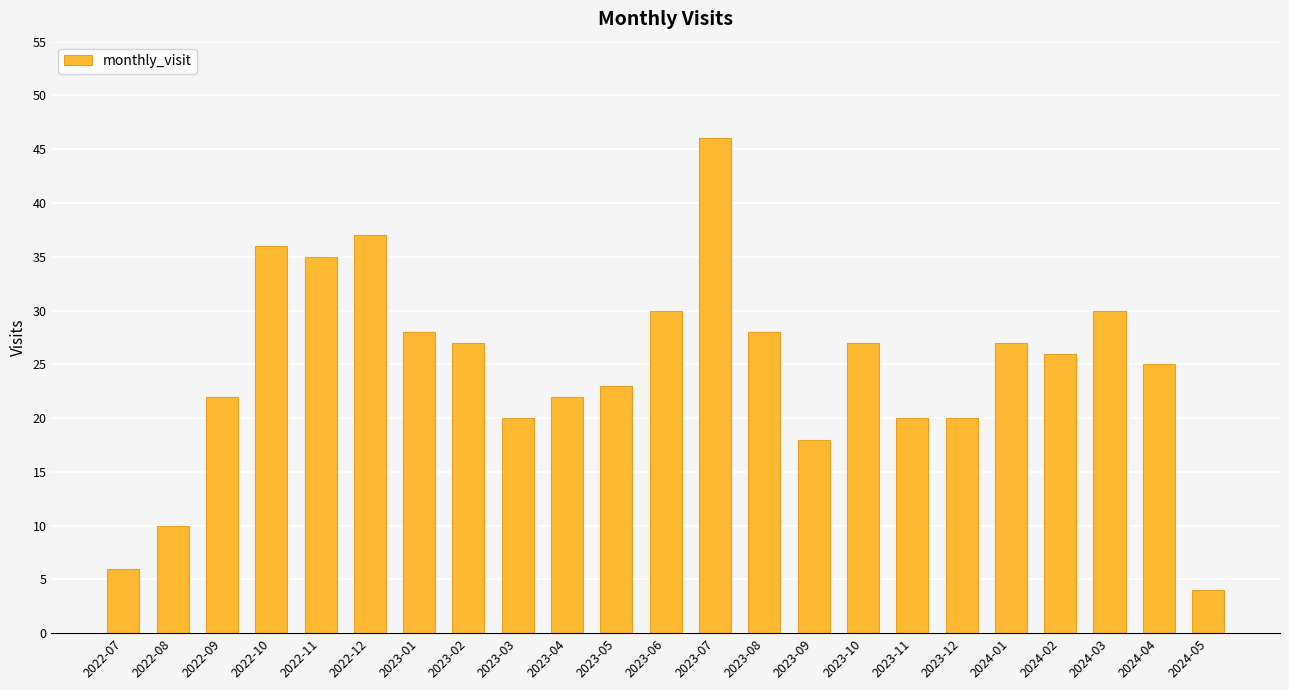

Are the bars horizontal?

No